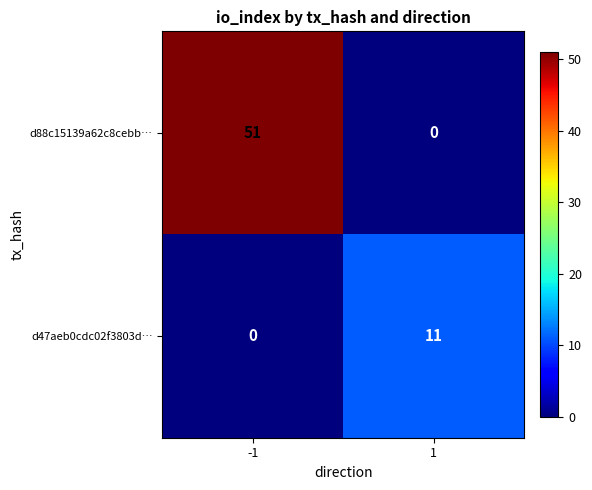

Which series has the largest range (max minus min)?

d88c15139a62c8cebb…